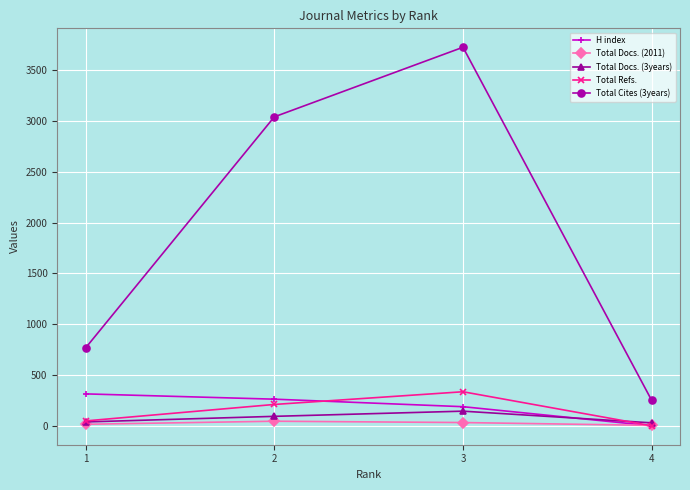

How many data points in Total Docs. (2011) are less than 32?

2